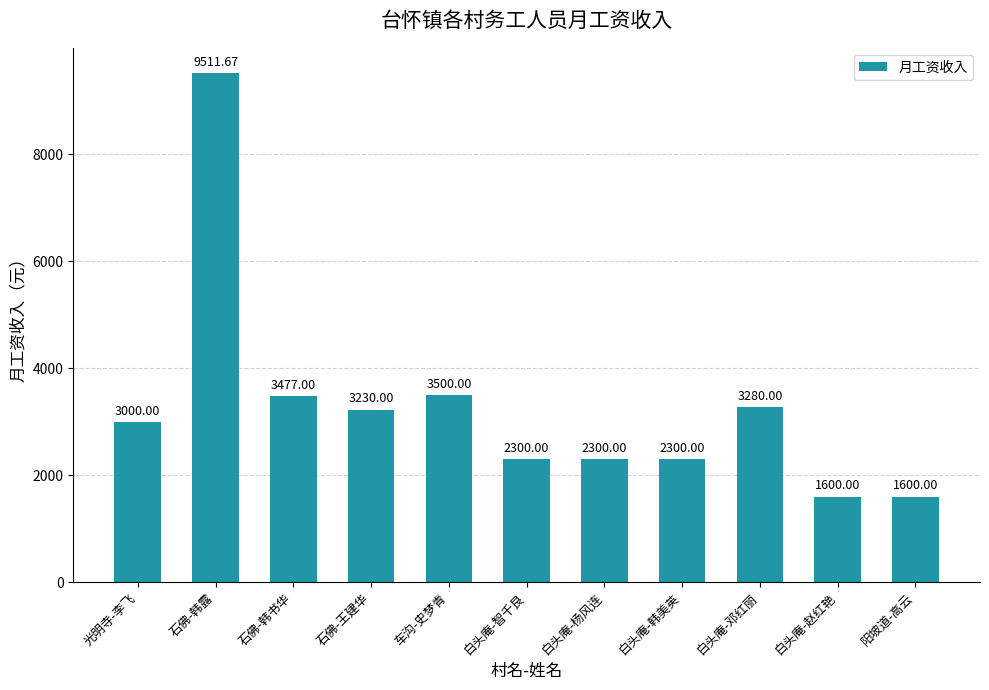

The chart shows a value of 3286.7 at 石佛-韩露. True or false?

False